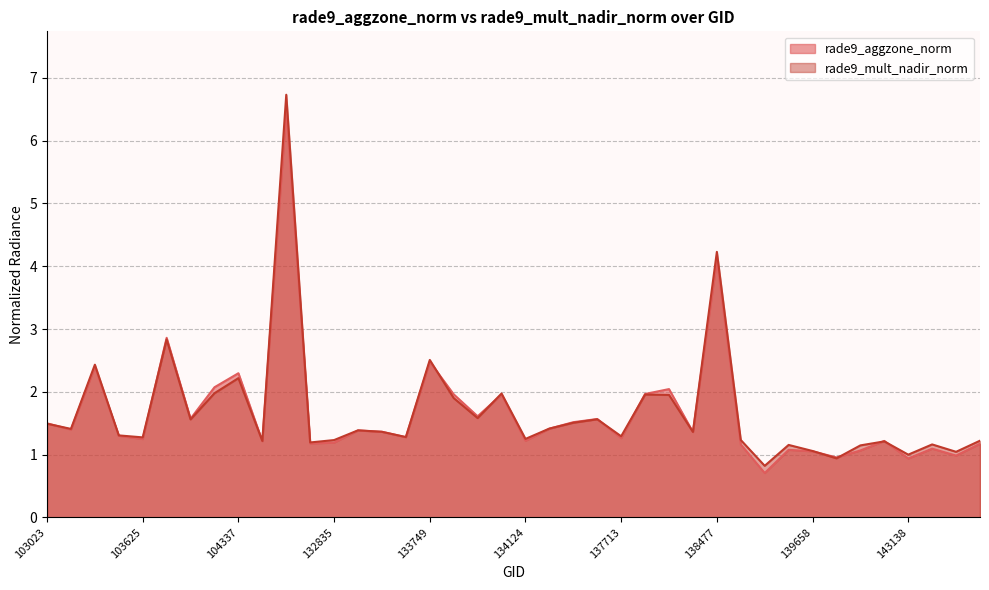

What is the average value of the rade9_mult_nadir_norm series?

1.7